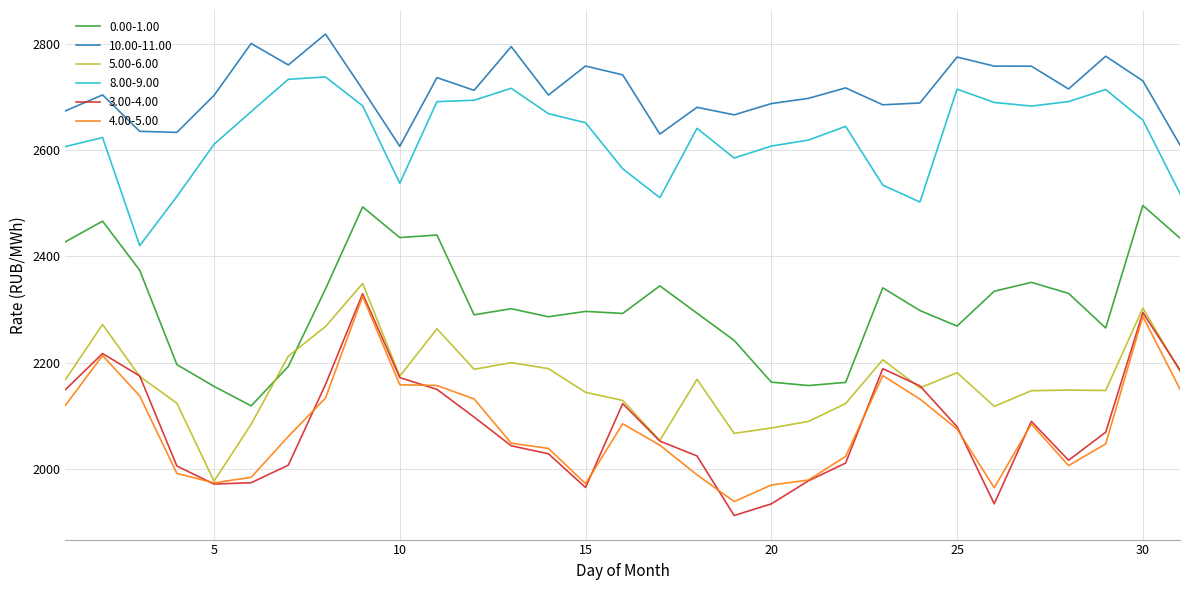

Which series has the largest total across all categories?

10.00-11.00